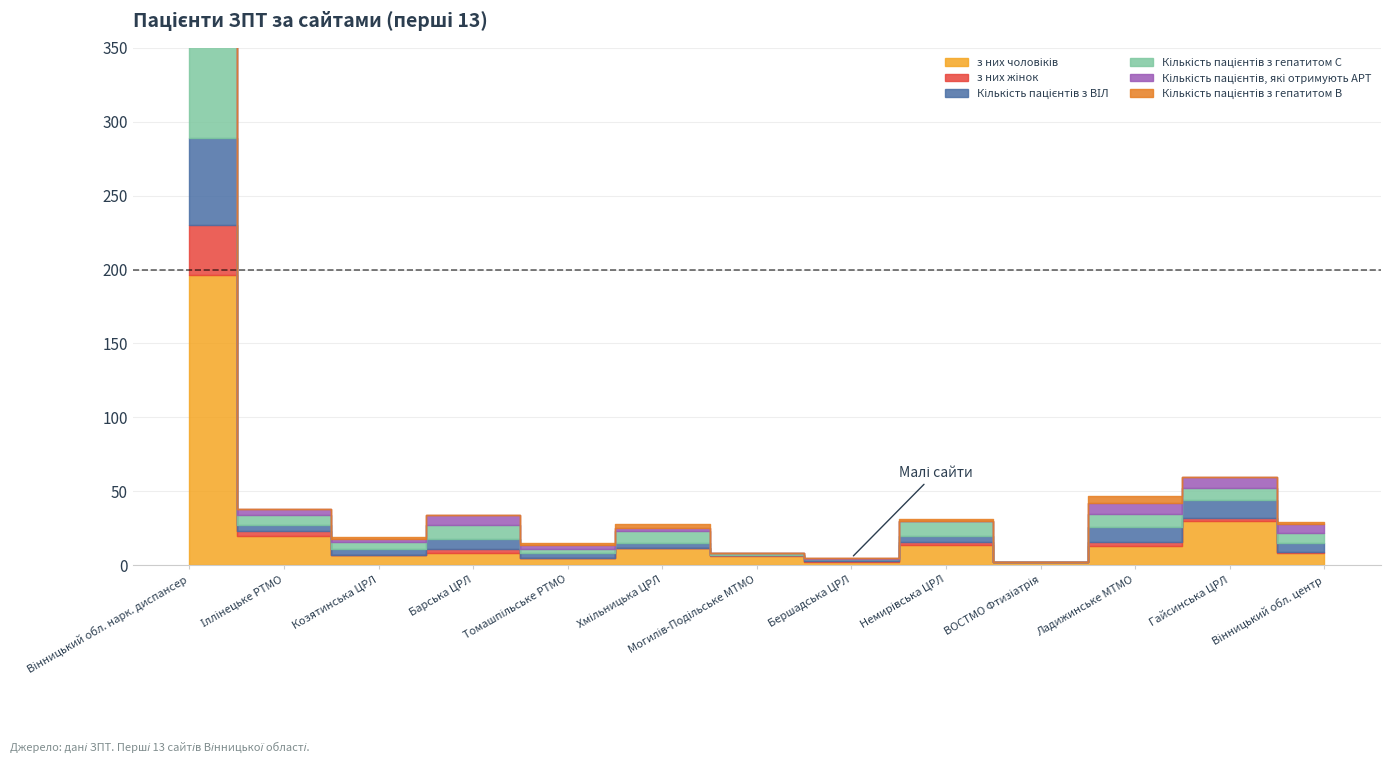

Which series has the largest total across all categories?

з них чоловіків